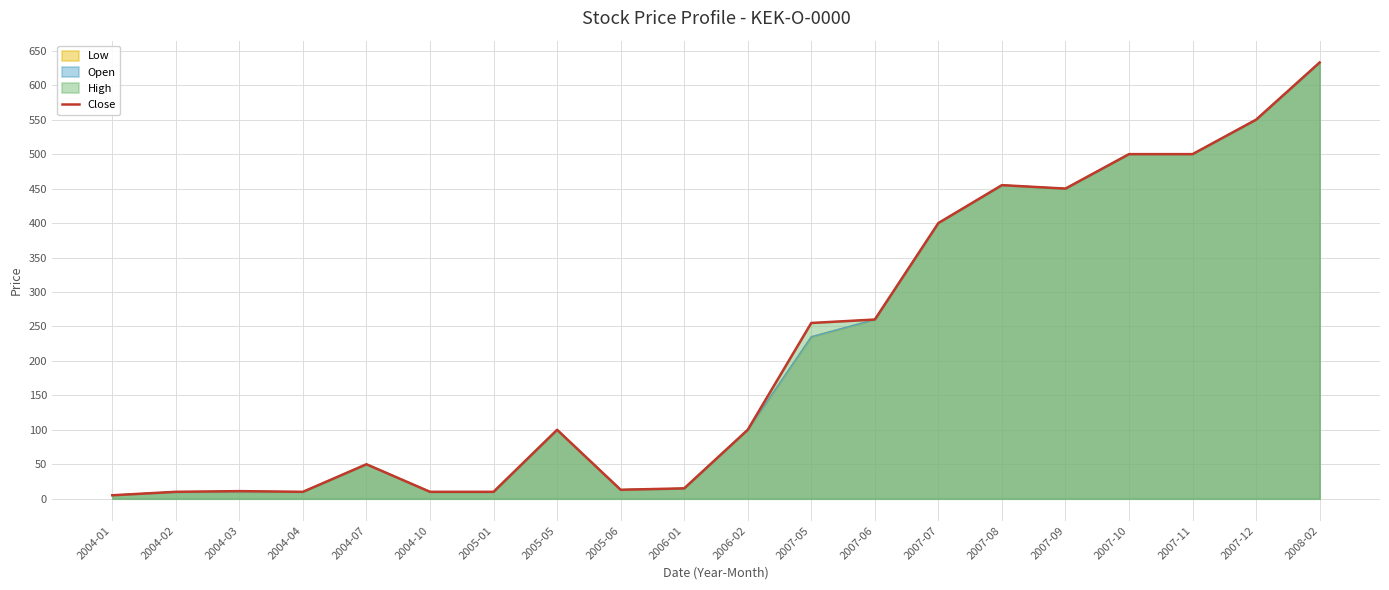

Does the chart display data point markers on the line(s)?

No